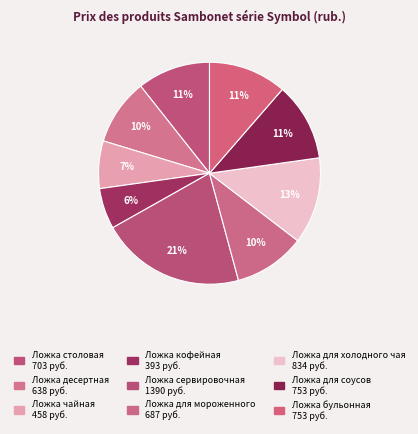

Count the number of slices in the pie.

9